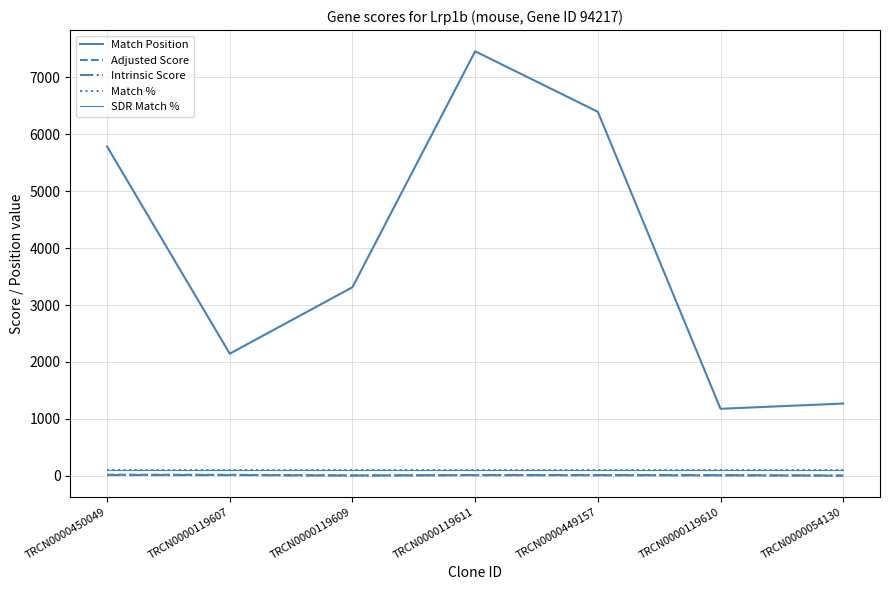

Does the chart have visible grid lines?

Yes